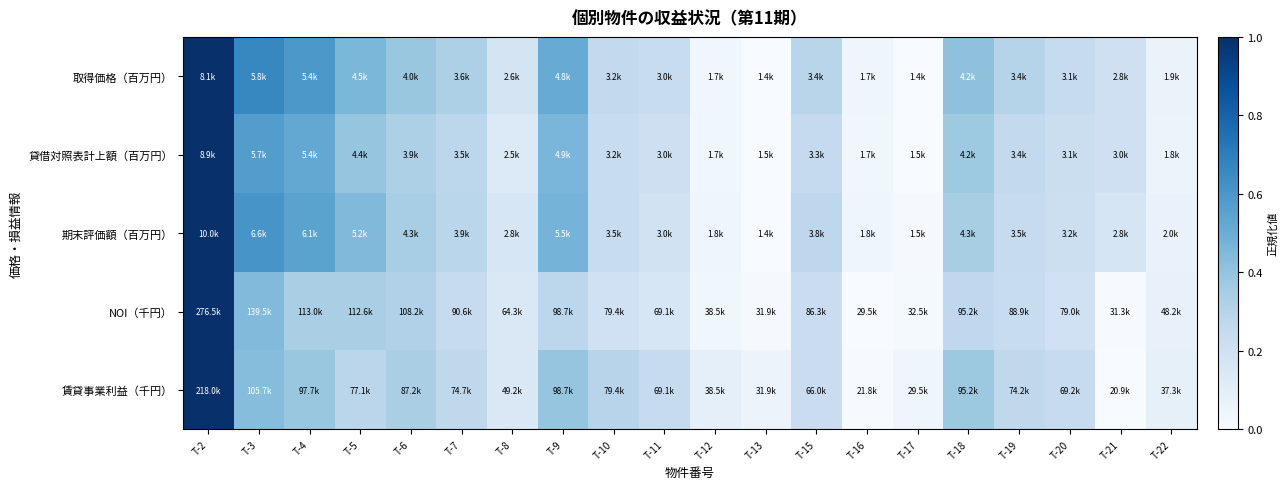

Count the number of data series in this chart.

5